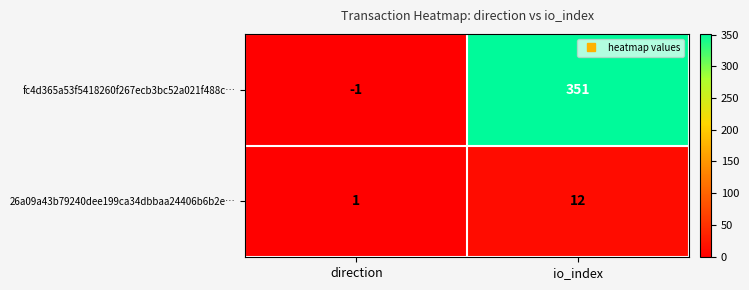

Reading right to left, extract all data points from this chart.

fc4d365a53f5418260f267ecb3bc52a021f488c…: 351	-1
26a09a43b79240dee199ca34dbbaa24406b6b2e…: 12	1